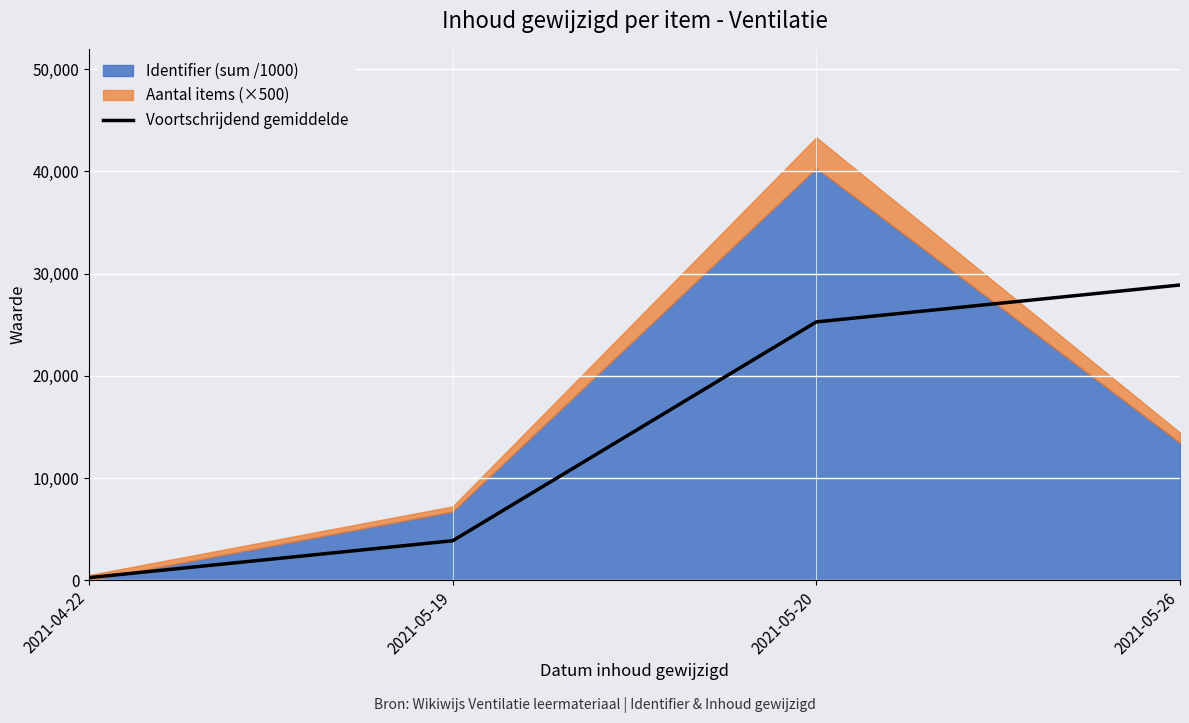

Reading right to left, transcribe all the data shown in this chart.

2021-05-26=28880.9	2021-05-20=25270.8	2021-05-19=3860.0	2021-04-22=250.0